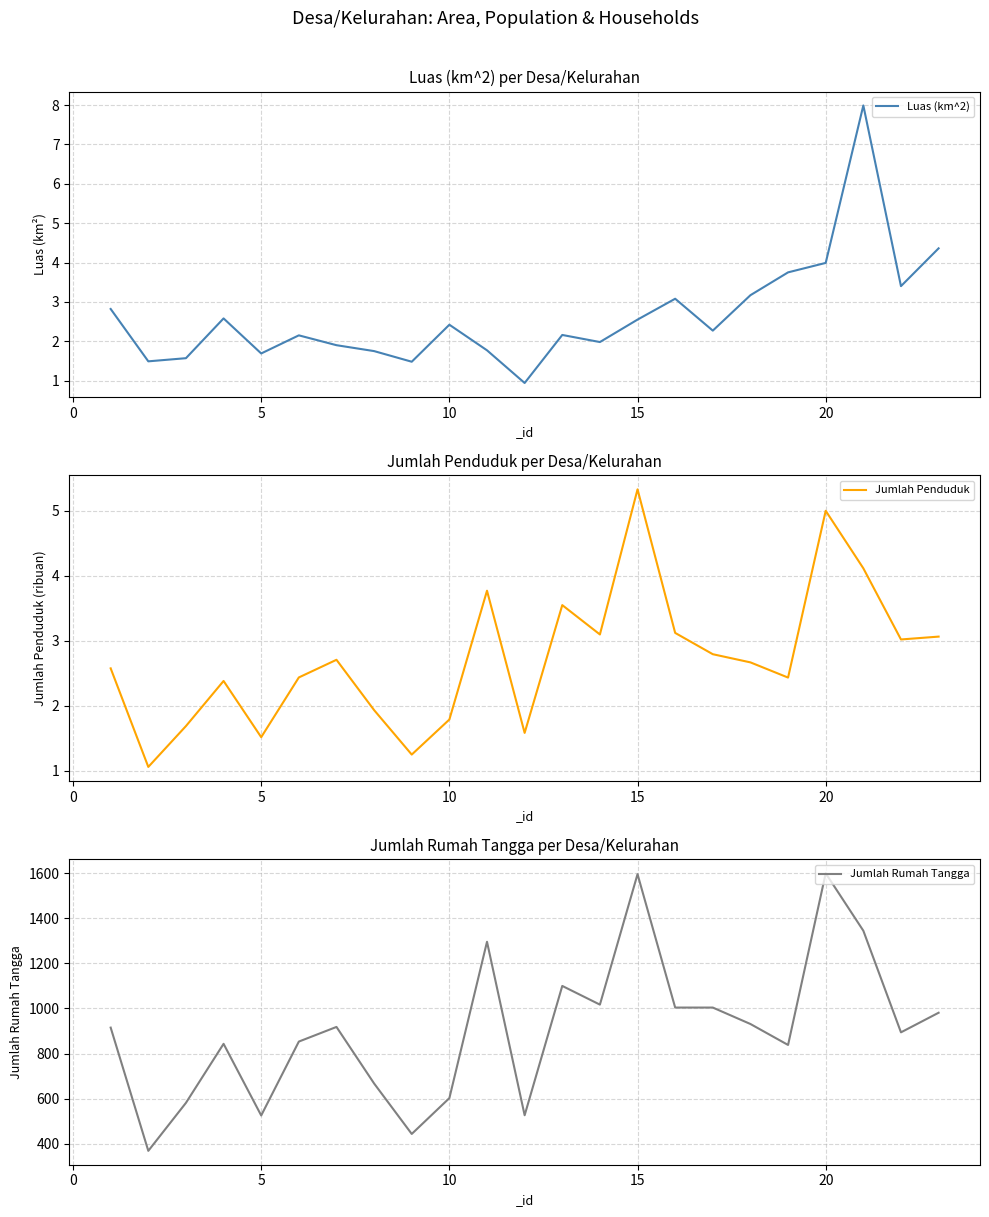

Reading left to right, what are all the values shown in this chart?

Luas (km^2): 2.8	1.5	1.6	2.6	1.7	2.1	1.9	1.8	1.5	2.4	1.8	0.9	2.2	2.0	2.5	3.1	2.3	3.2	3.8	4.0	8.0	3.4	4.4
Jumlah Penduduk: 2.6	1.1	1.7	2.4	1.5	2.4	2.7	1.9	1.2	1.8	3.8	1.6	3.5	3.1	5.3	3.1	2.8	2.7	2.4	5.0	4.1	3.0	3.1
Jumlah Rumah Tangga: 915.0	368.0	581.0	843.0	525.0	853.0	918.0	667.0	443.0	602.0	1296.0	526.0	1100.0	1017.0	1596.0	1004.0	1004.0	931.0	838.0	1600.0	1345.0	894.0	981.0